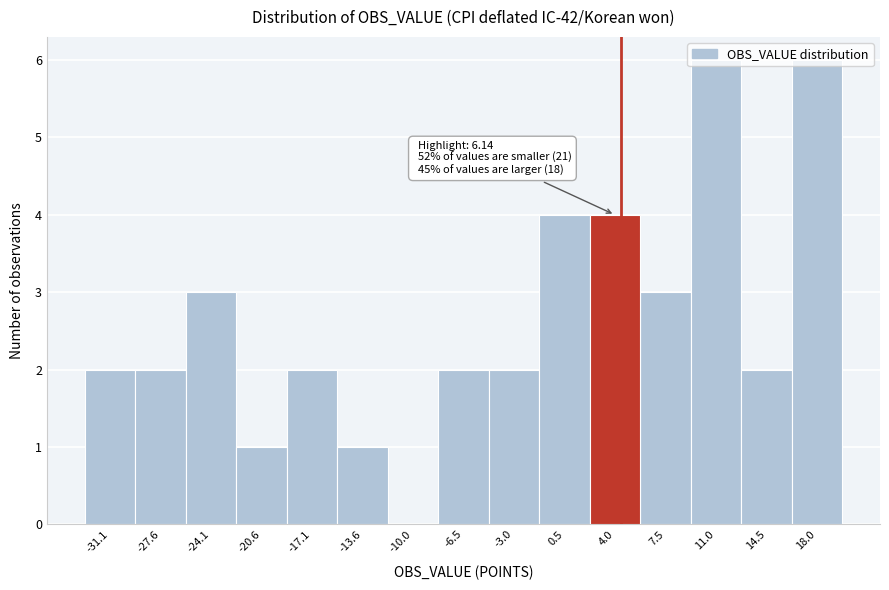

True or false: the data shows 1 at 4.0.

False